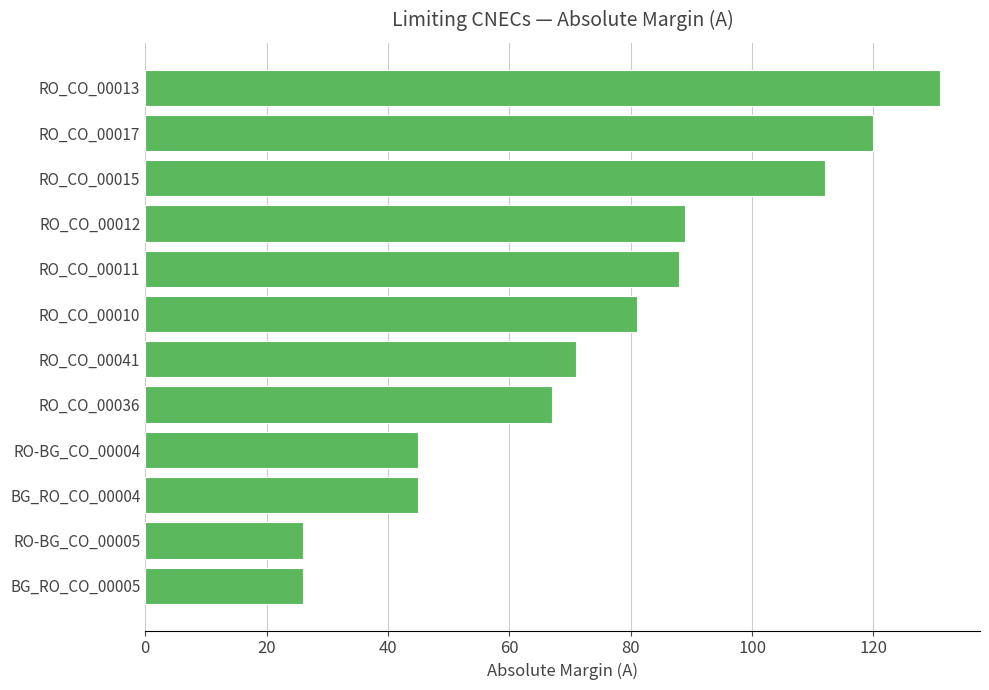

Does the chart contain any negative values?

No